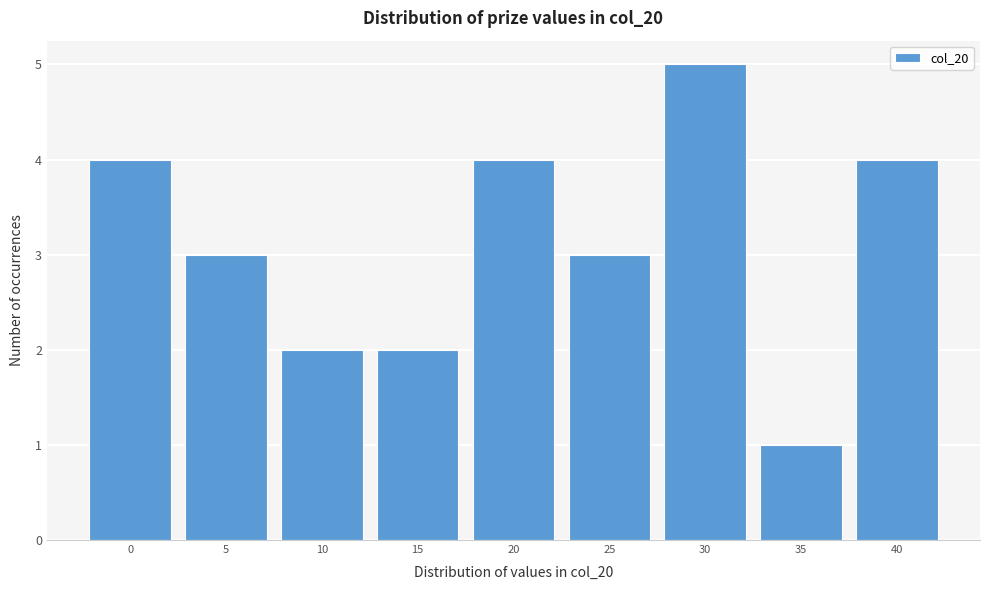

Reading left to right, list all the values displayed in this chart.

4	3	2	2	4	3	5	1	4